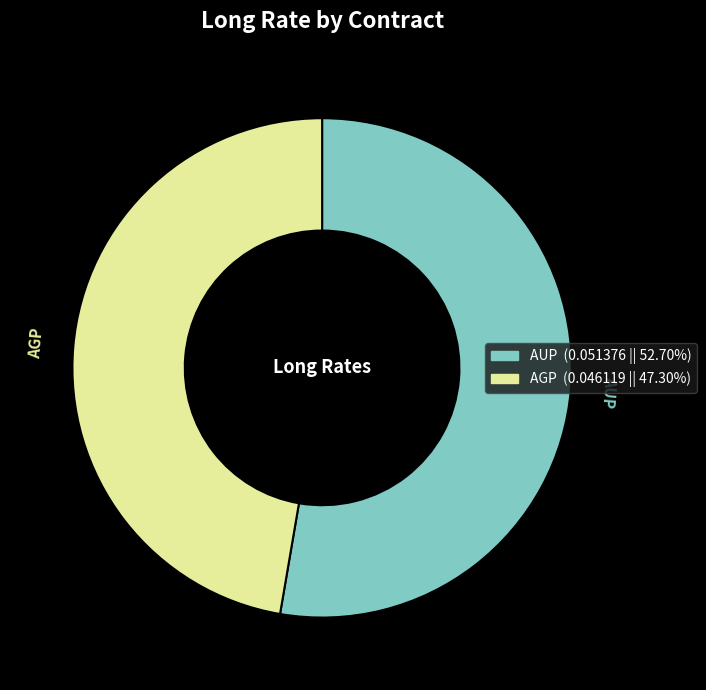

The AUP slice represents 53% of the pie. True or false?

True